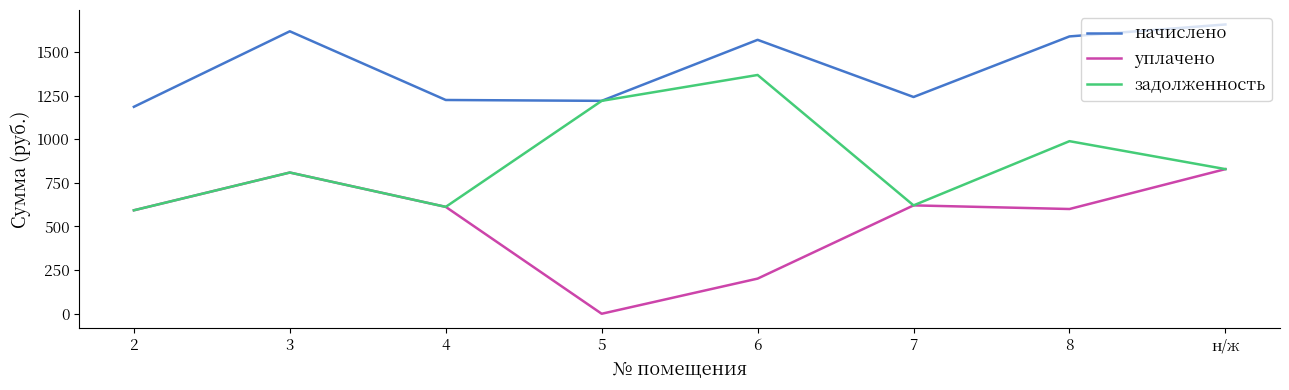

Where is the first local minimum for задолженность?

4